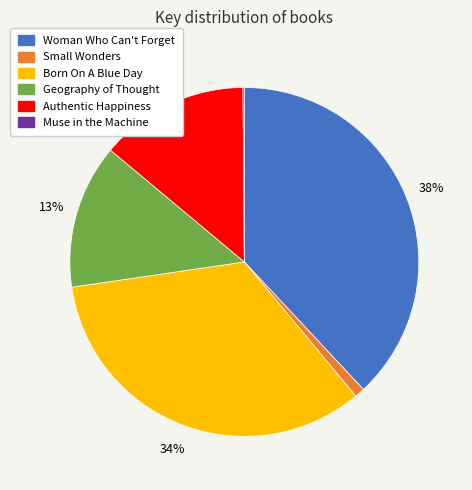

Does Born On A Blue Day represent more than half of the total?

No